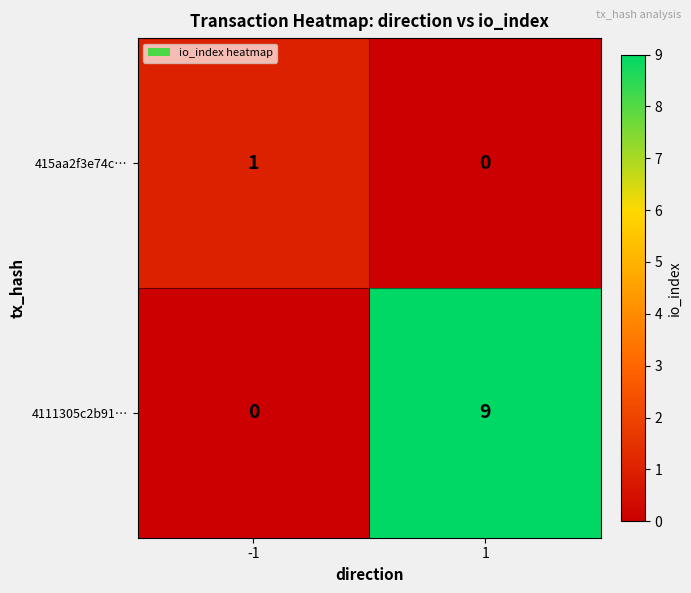

Which series has the widest spread of values?

4111305c2b91…